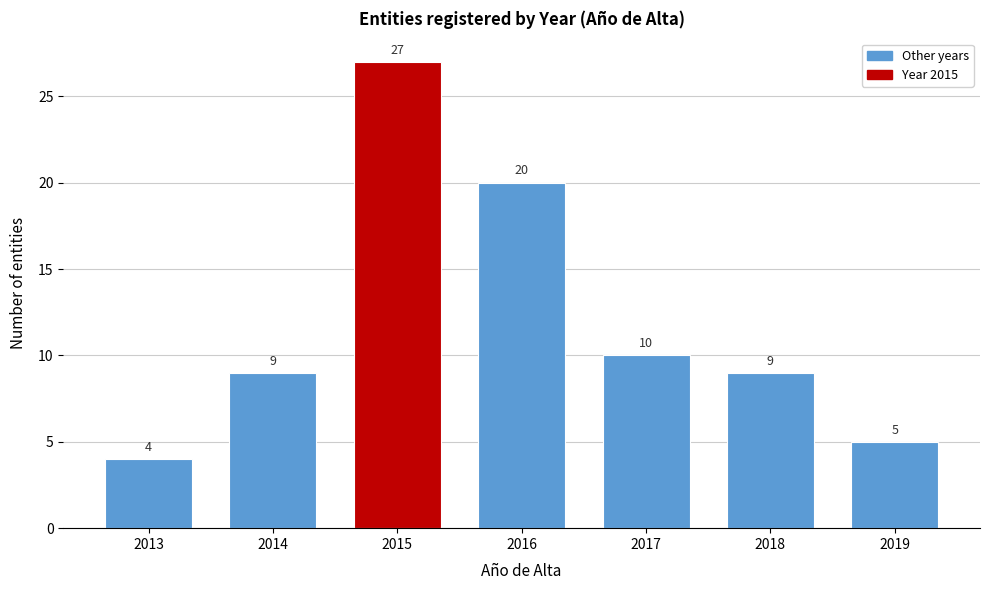

Reading left to right, what are all the values shown in this chart?

4	9	27	20	10	9	5